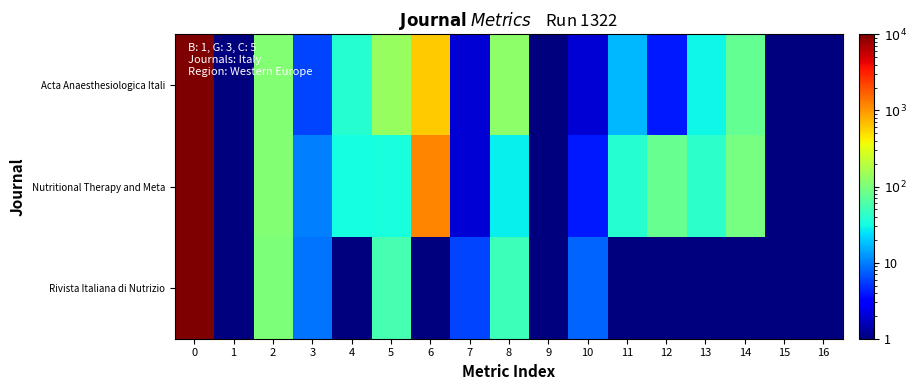

Which series has the widest spread of values?

Nutritional Therapy and Meta